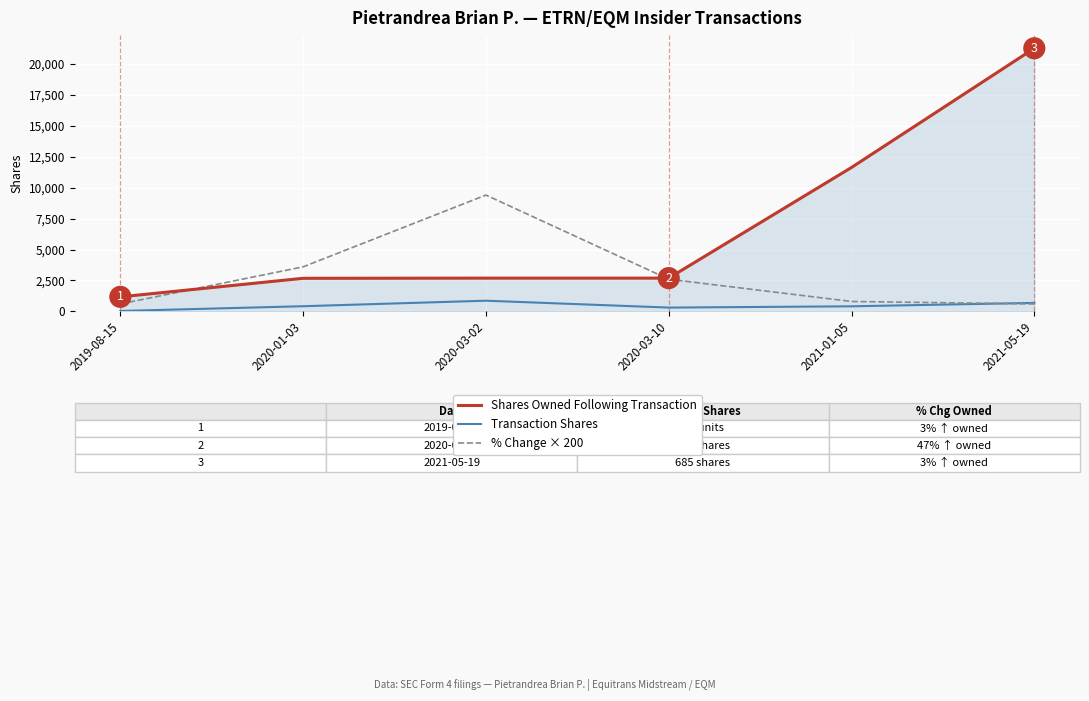

What is the difference between the maximum and second lowest values in the % Change × 200 series?

8800